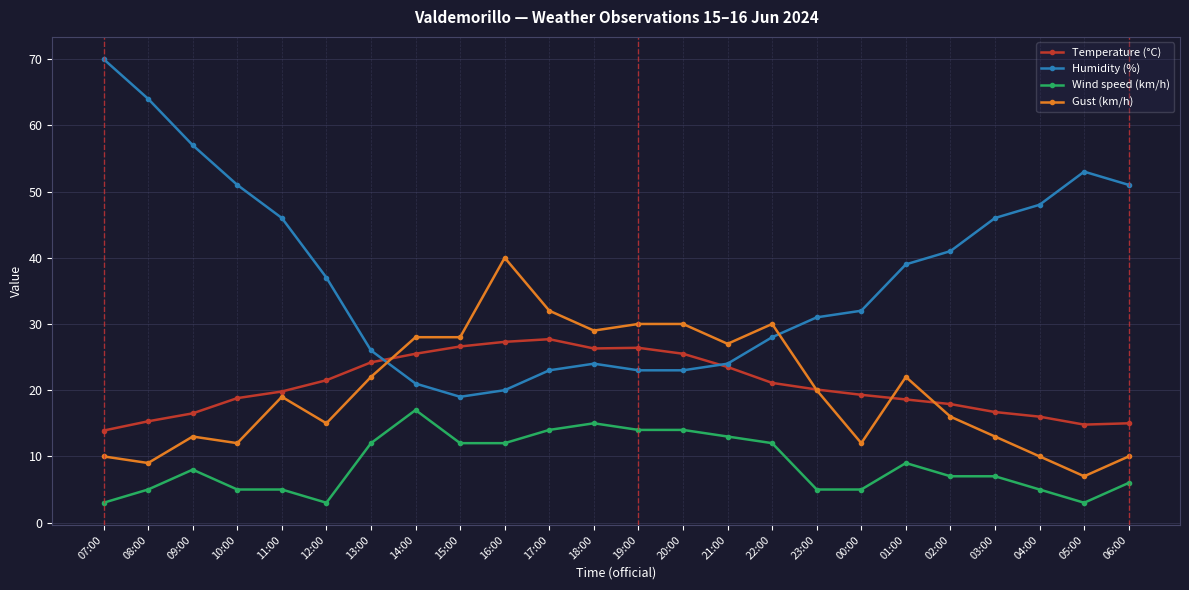

Between which two adjacent categories do Gust (km/h) and Humidity (%) first intersect?

13:00 and 14:00